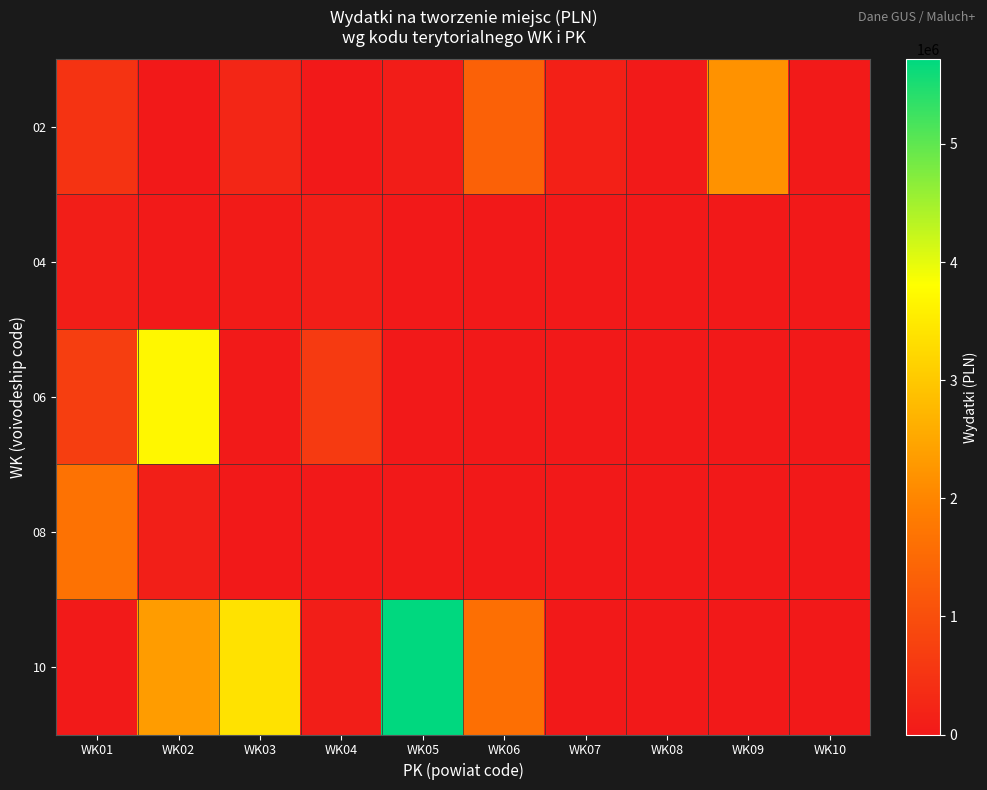

The 02 series shows 81070.6 at WK05. True or false?

True